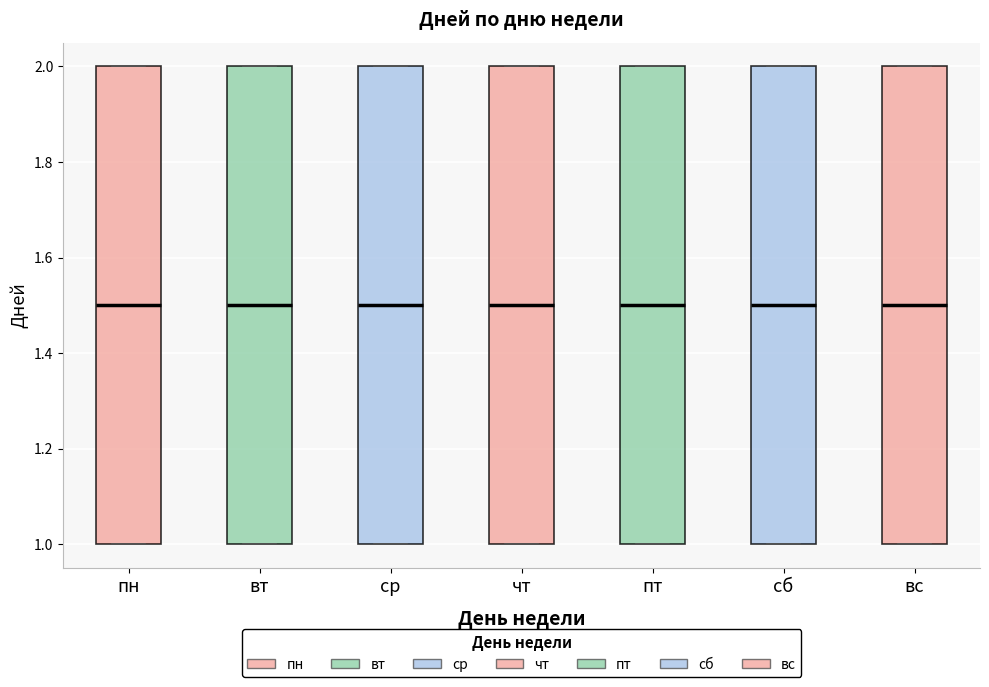

Reading left to right, transcribe this box plot: for each box, give where its median line is, the range the box spans, and where its two whiskers end, as read against the y-axis. The values are not printed on the chart, so give them approximately, as read against the axis.

пн: median 1.5, box 1.0 to 2.0, whiskers 1.0 to 2.0
вт: median 1.5, box 1.0 to 2.0, whiskers 1.0 to 2.0
ср: median 1.5, box 1.0 to 2.0, whiskers 1.0 to 2.0
чт: median 1.5, box 1.0 to 2.0, whiskers 1.0 to 2.0
пт: median 1.5, box 1.0 to 2.0, whiskers 1.0 to 2.0
сб: median 1.5, box 1.0 to 2.0, whiskers 1.0 to 2.0
вс: median 1.5, box 1.0 to 2.0, whiskers 1.0 to 2.0